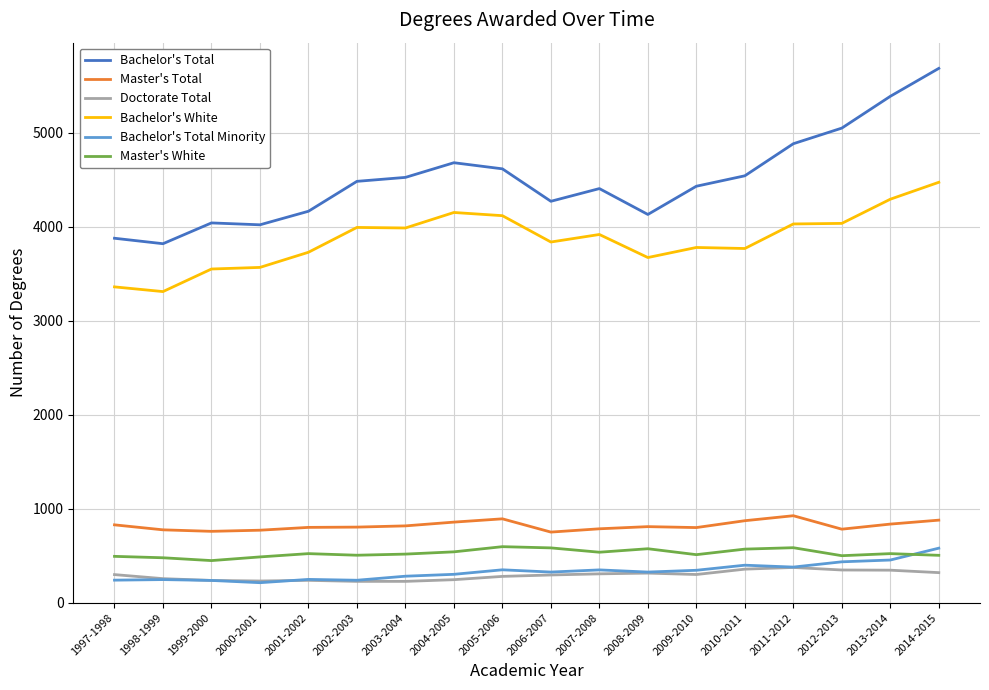

True or false: Master's Total has more than 0 interior local peaks.

True